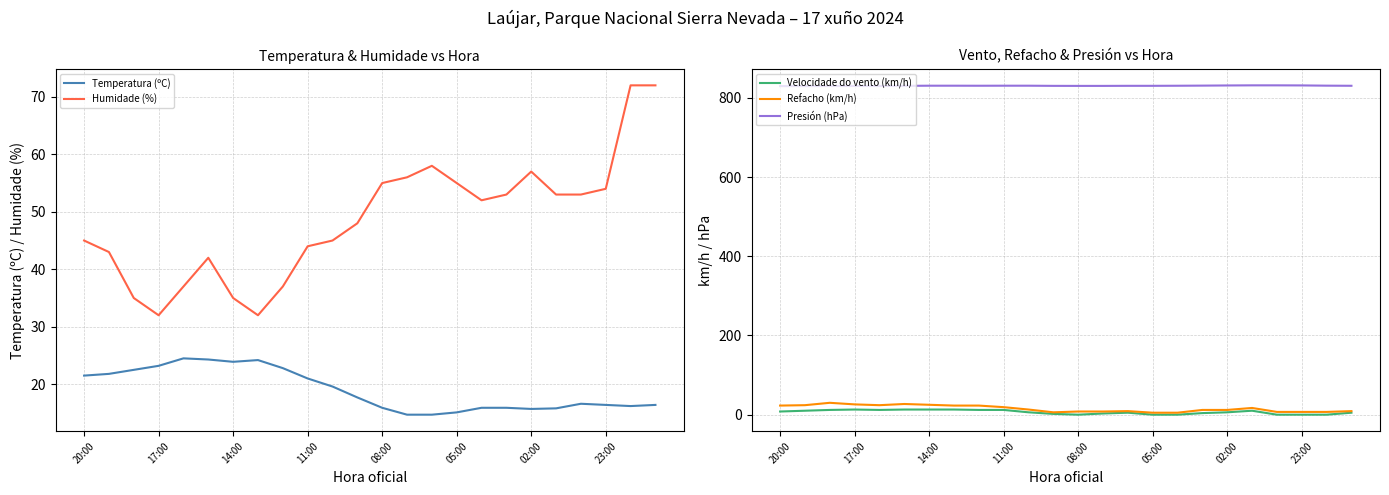

True or false: Presión (hPa) and Refacho (km/h) cross at least once.

False